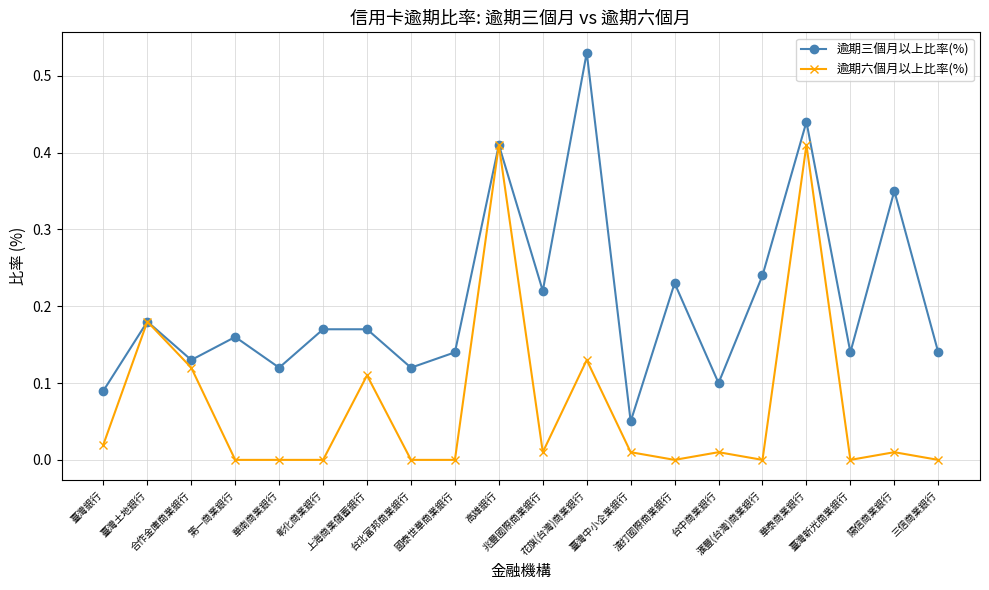

Is it true that 逾期三個月以上比率(%) equals 0.2 at 華南商業銀行?

False